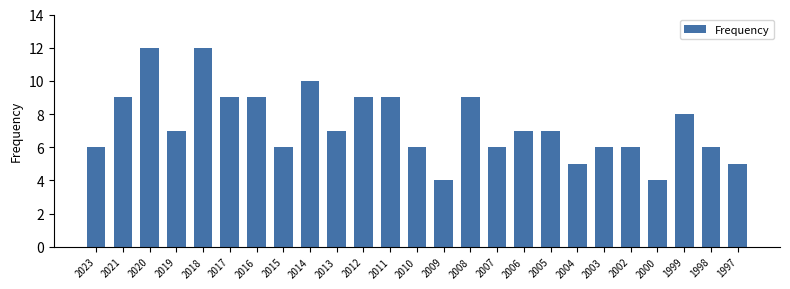

True or false: the data shows 19 at 2020.

False